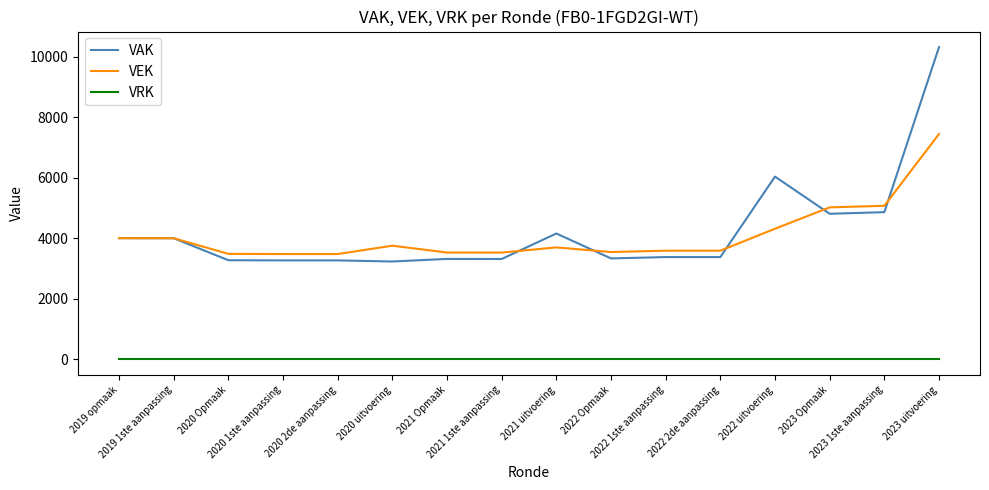

Rank the series by their maximum value, from highest to lowest.

VAK, VEK, VRK